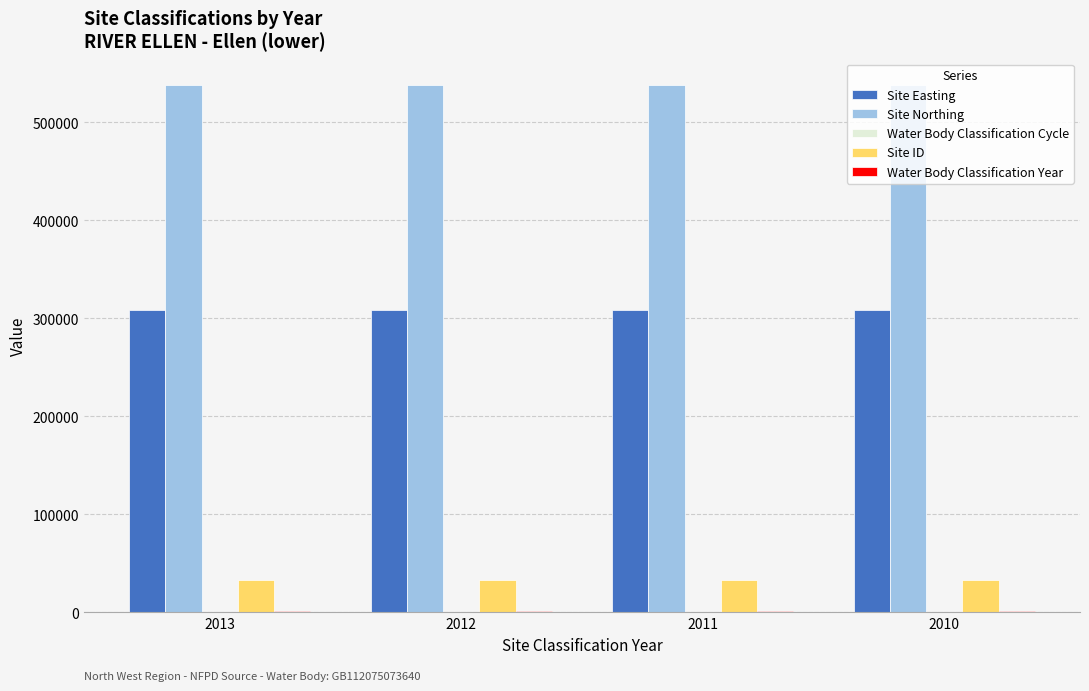

What is the maximum value shown in the chart?

538382